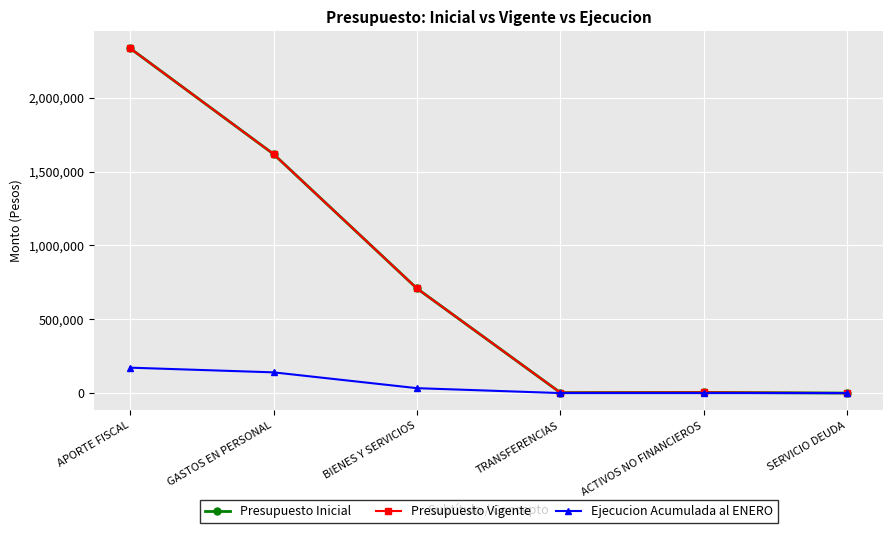

Rank the categories by Presupuesto Vigente value from highest to lowest.

APORTE FISCAL, GASTOS EN PERSONAL, BIENES Y SERVICIOS, ACTIVOS NO FINANCIEROS, TRANSFERENCIAS, SERVICIO DEUDA